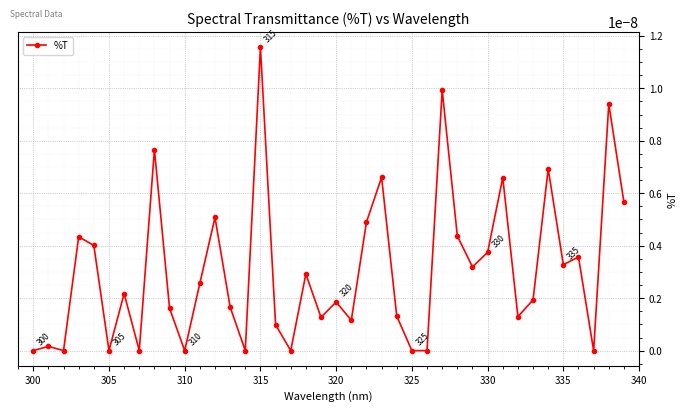

True or false: the data has more than 0 interior local peaks.

True